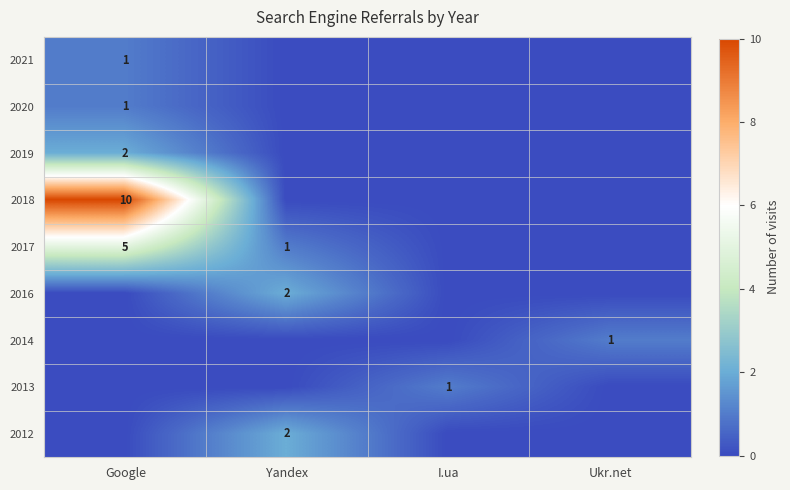

True or false: 2013 has a value of 1 at I.ua.

True